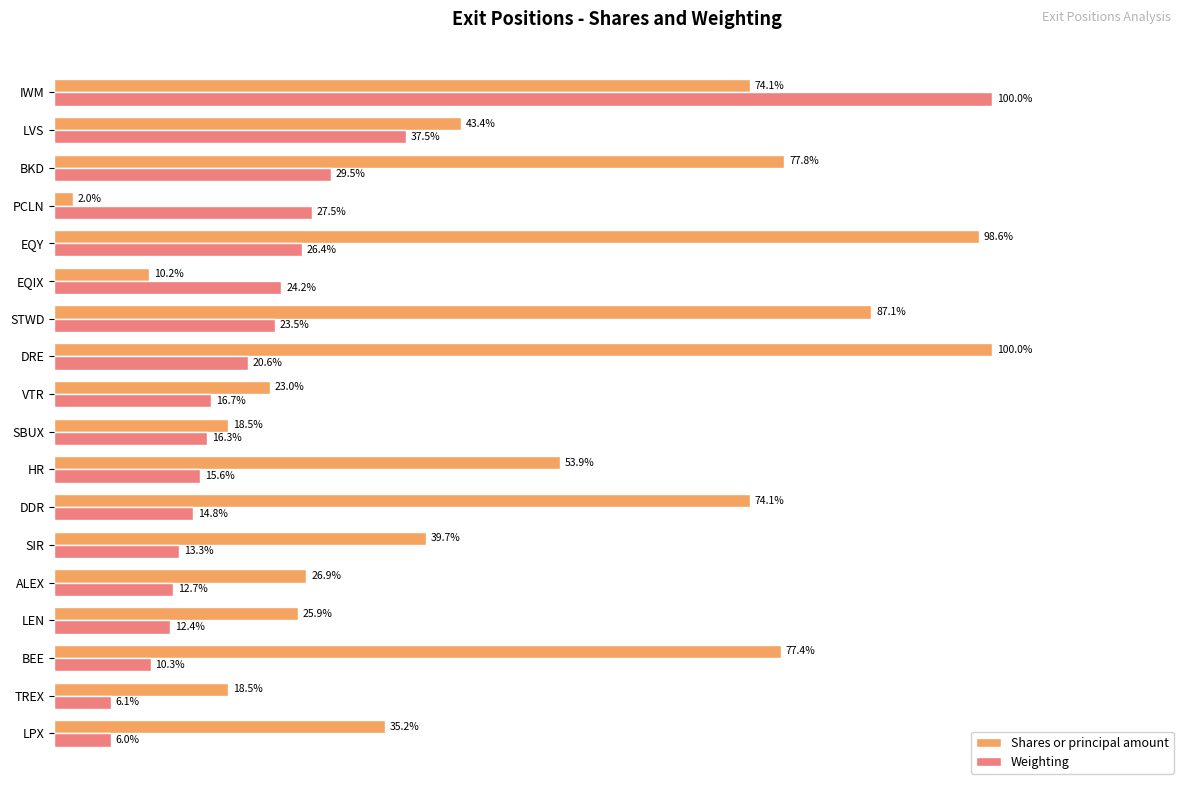

At which label does Weighting reach its minimum?

LPX